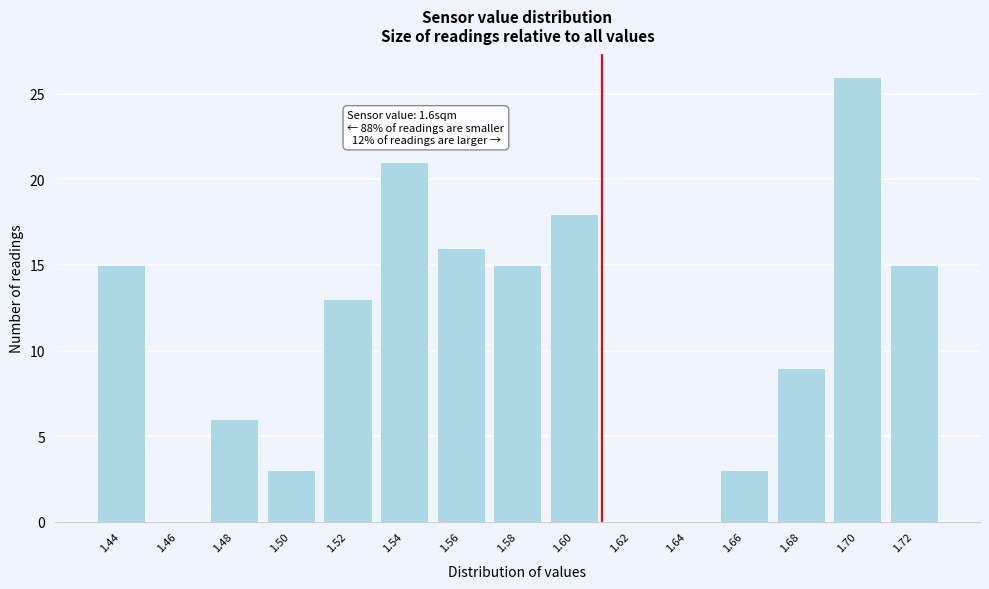

Reading right to left, extract all data points from this chart.

1.72=15	1.70=26	1.68=9	1.66=3	1.64=0	1.62=0	1.60=18	1.58=15	1.56=16	1.54=21	1.52=13	1.50=3	1.48=6	1.46=0	1.44=15